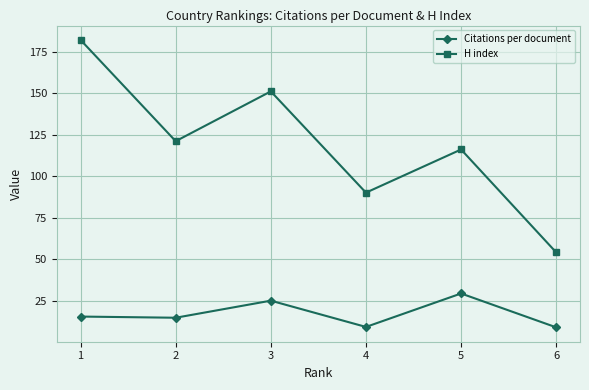

What is the spread (max minus min) of values at 4?

80.9